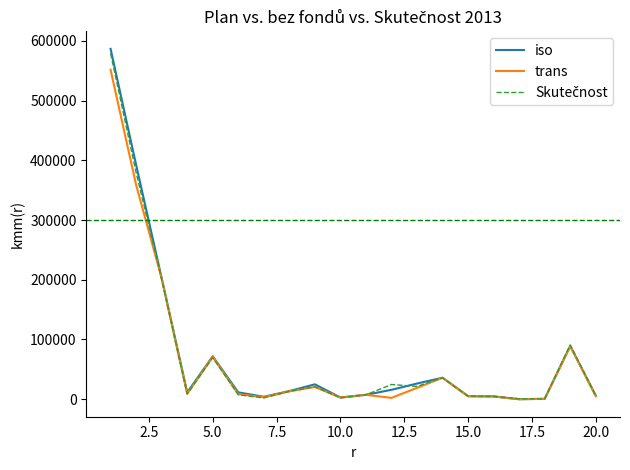

How many lines are shown in the chart?

3